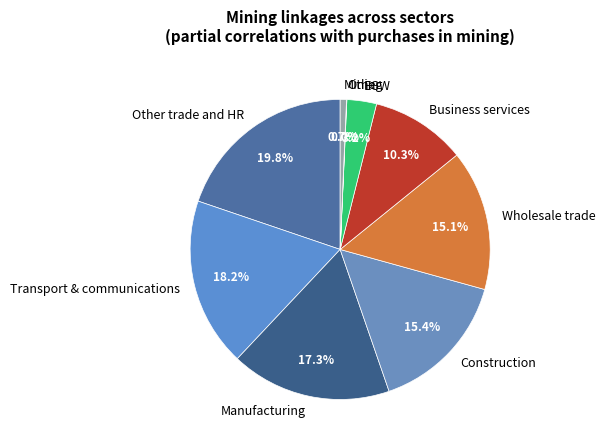

Does any single category account for the majority?

No